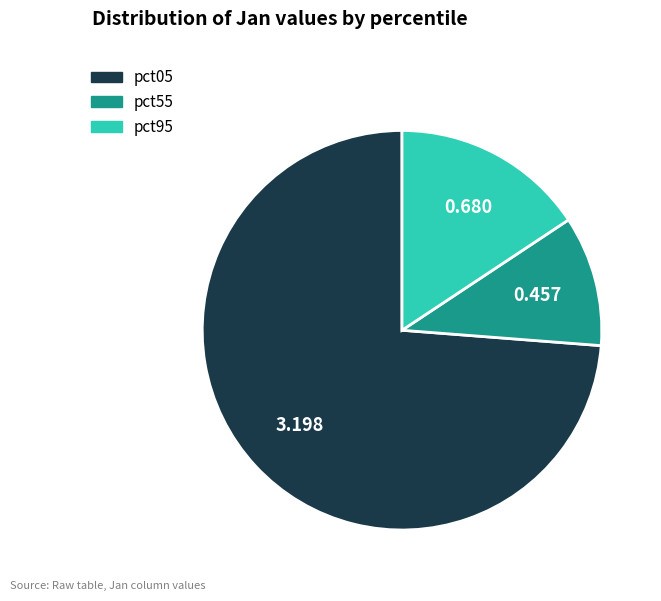

Rank the categories by value from highest to lowest.

pct05, pct95, pct55